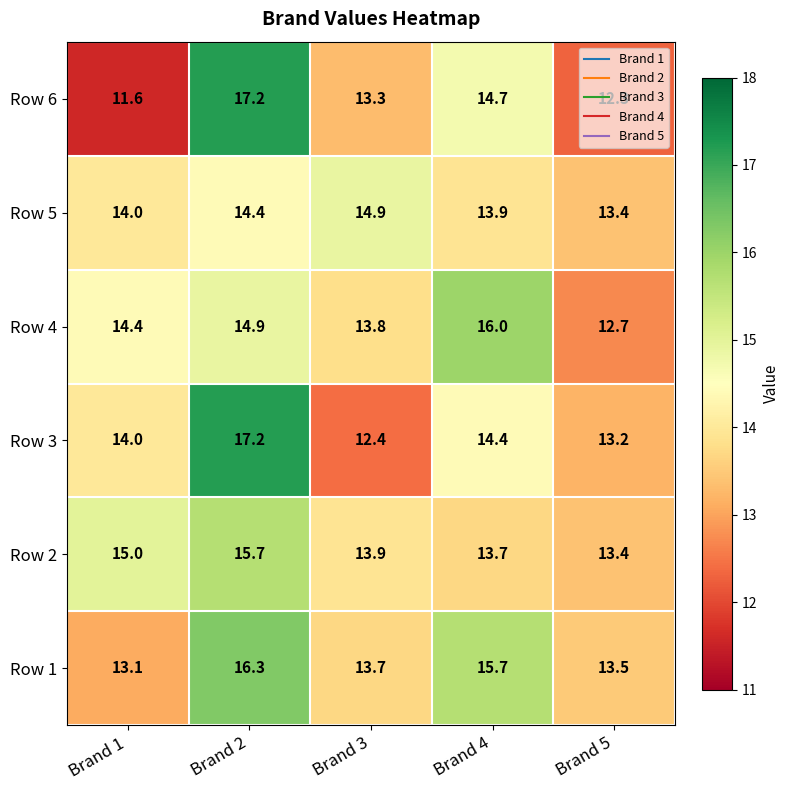

What is the difference between the maximum and minimum values in the Row 5 series?

1.5